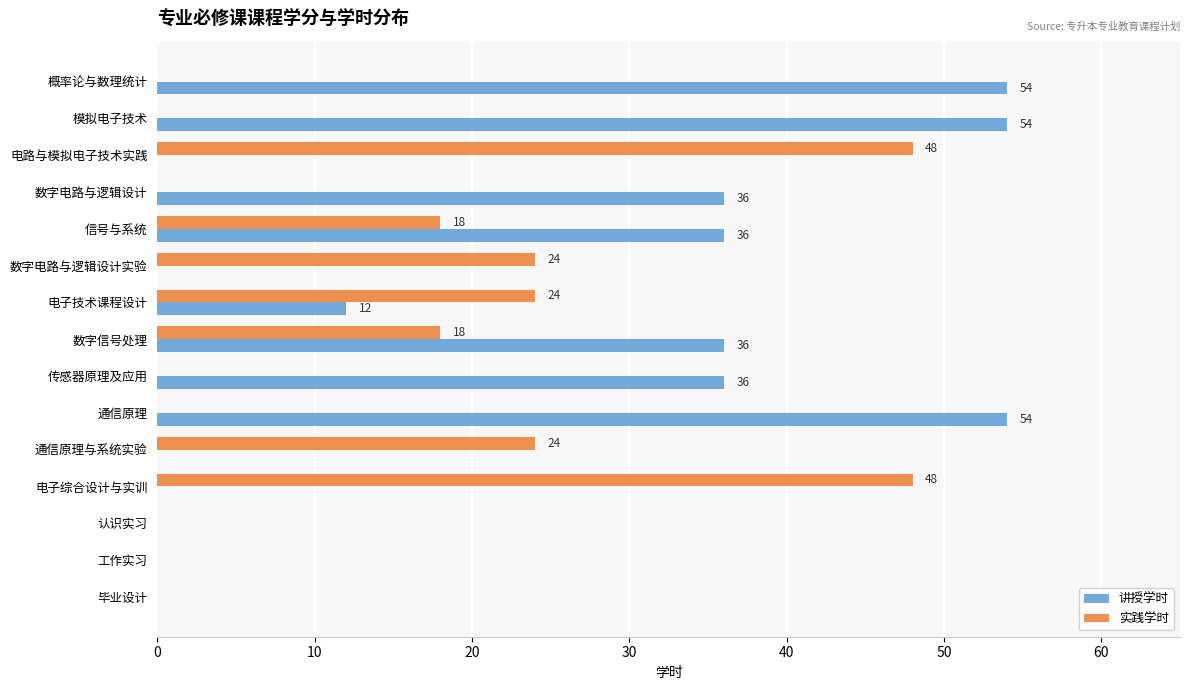

The value of 讲授学时 at 数字电路与逻辑设计实验 is 0. True or false?

True